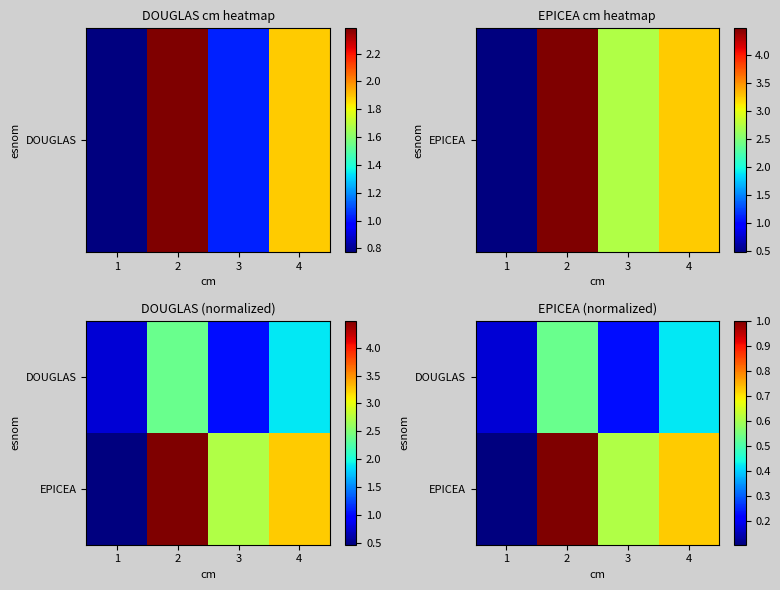

What is the spread (max minus min) of values at 3?

0.4